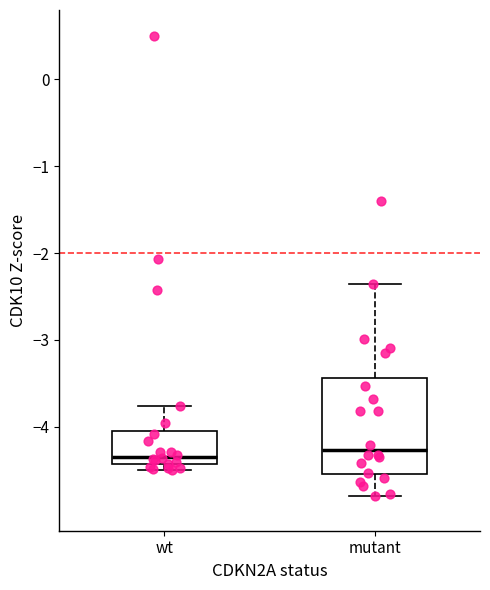

Reading left to right, transcribe this box plot: for each box, give where its median line is, the range the box spans, and where its two whiskers end, as read against the y-axis. The values are not printed on the chart, so give them approximately, as read against the axis.

wt: median -4.3, box -4.4 to -4.1, whiskers -4.5 to -3.8
mutant: median -4.3, box -4.6 to -3.4, whiskers -4.8 to -2.4